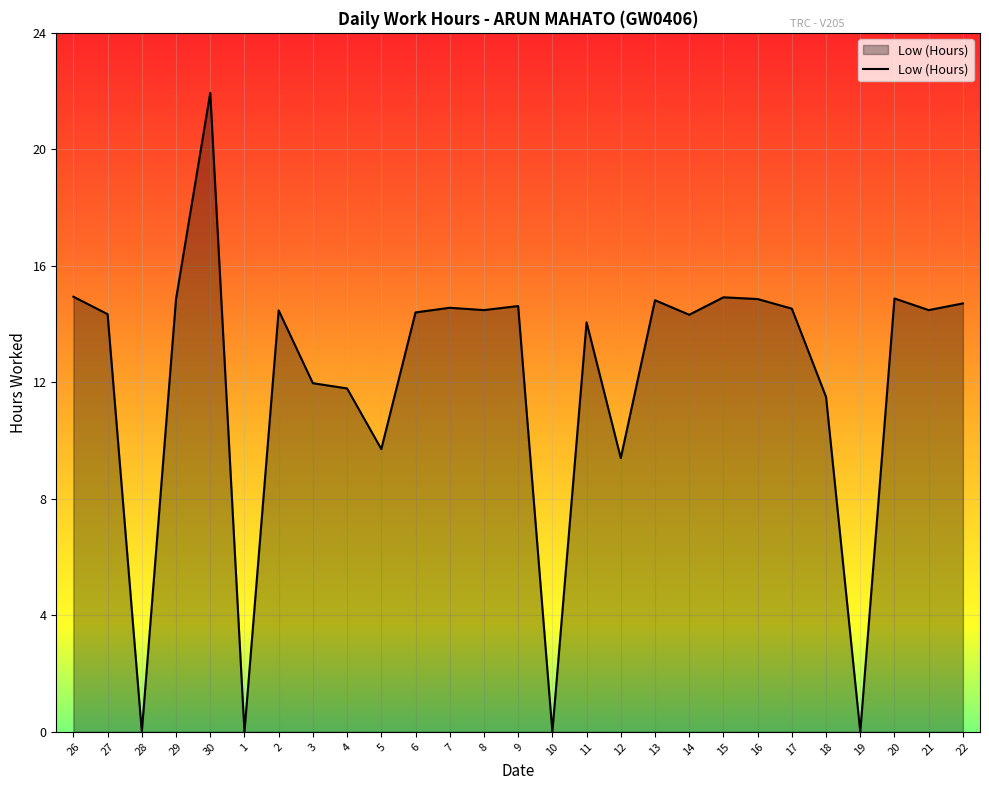

True or false: there are more than 0 points higher than both neighbors.

True